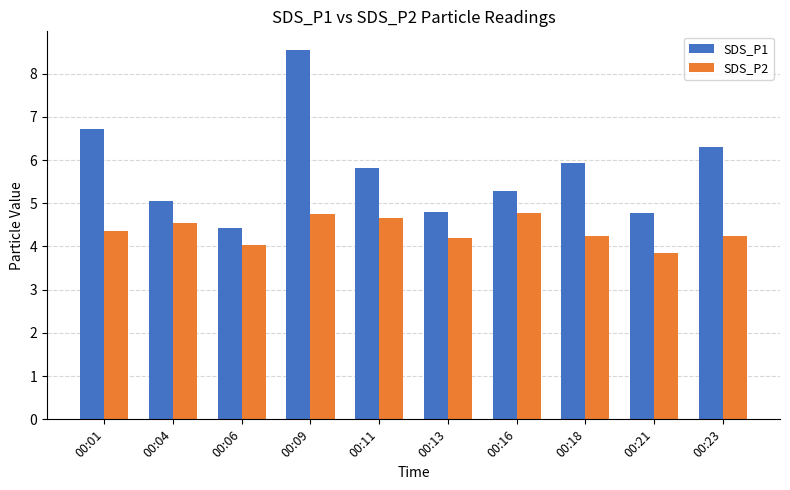

What is the difference between the SDS_P2 values at 00:01 and 00:21?

0.5